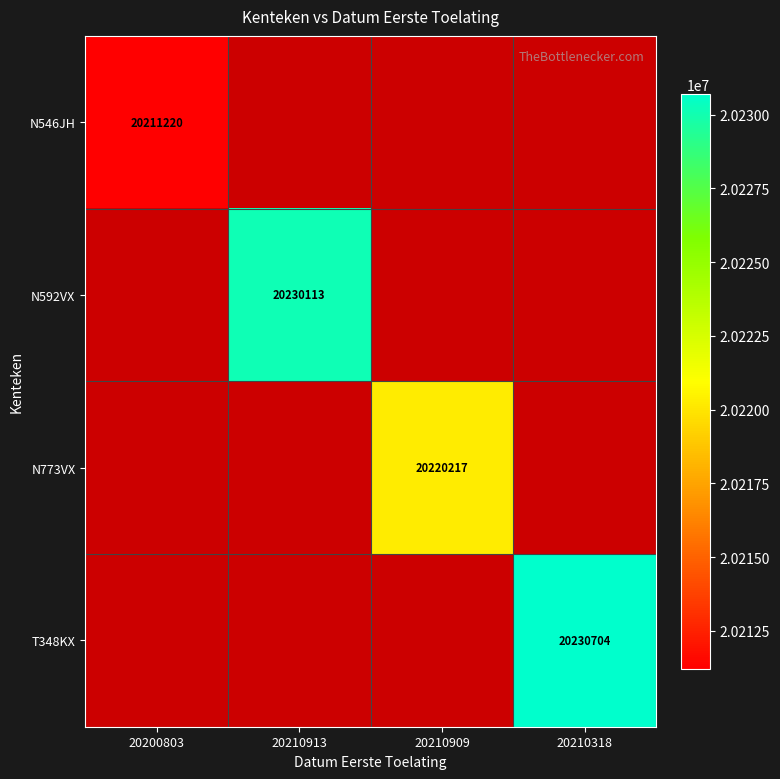

The value of N592VX at 20210913 is 20230113. True or false?

True